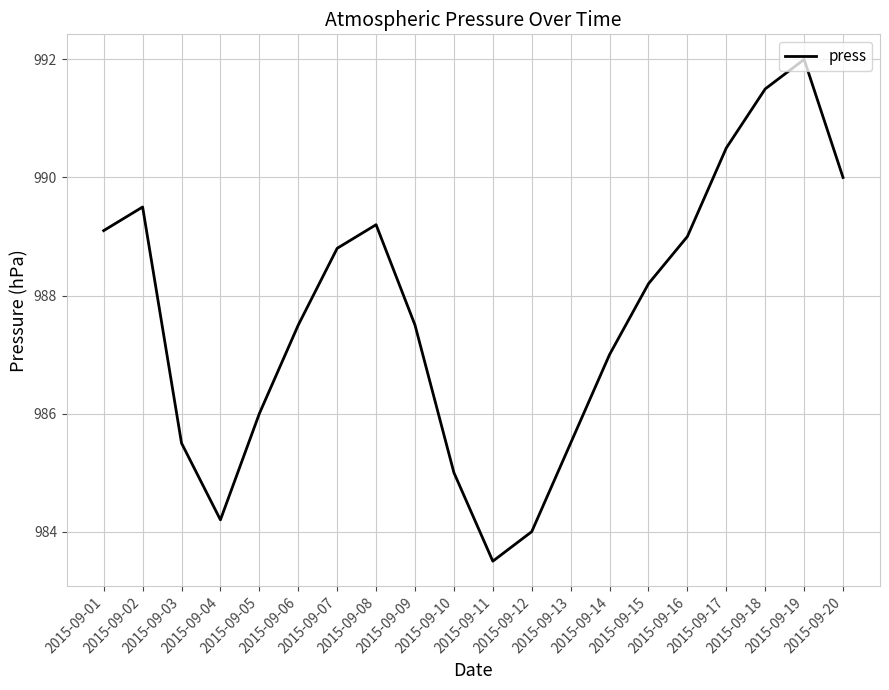

The chart shows a value of 515.1 at 2015-09-03. True or false?

False